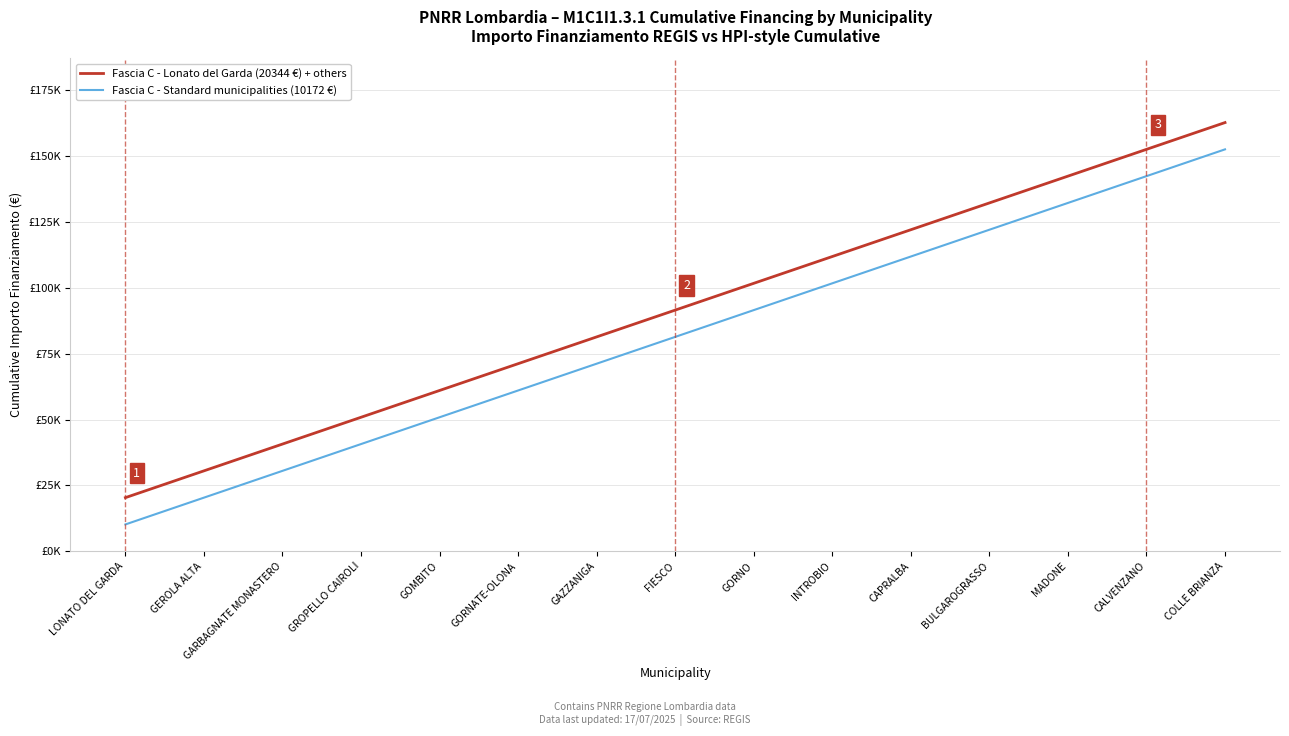

List the series in order of their overall mean, lowest first.

Fascia C - Standard municipalities (10172 €), Fascia C - Lonato del Garda (20344 €) + others